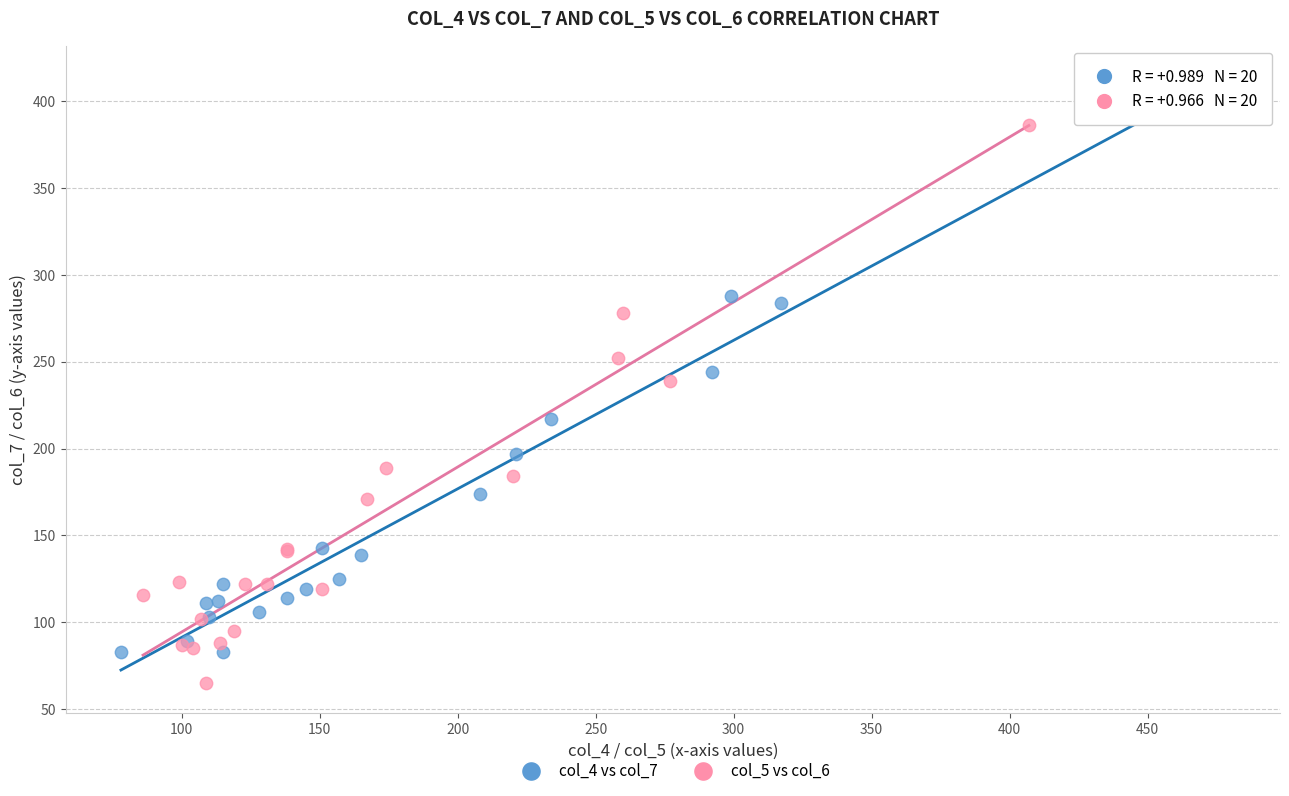

Which series reaches the minimum Y coordinate?

col_5 vs col_6